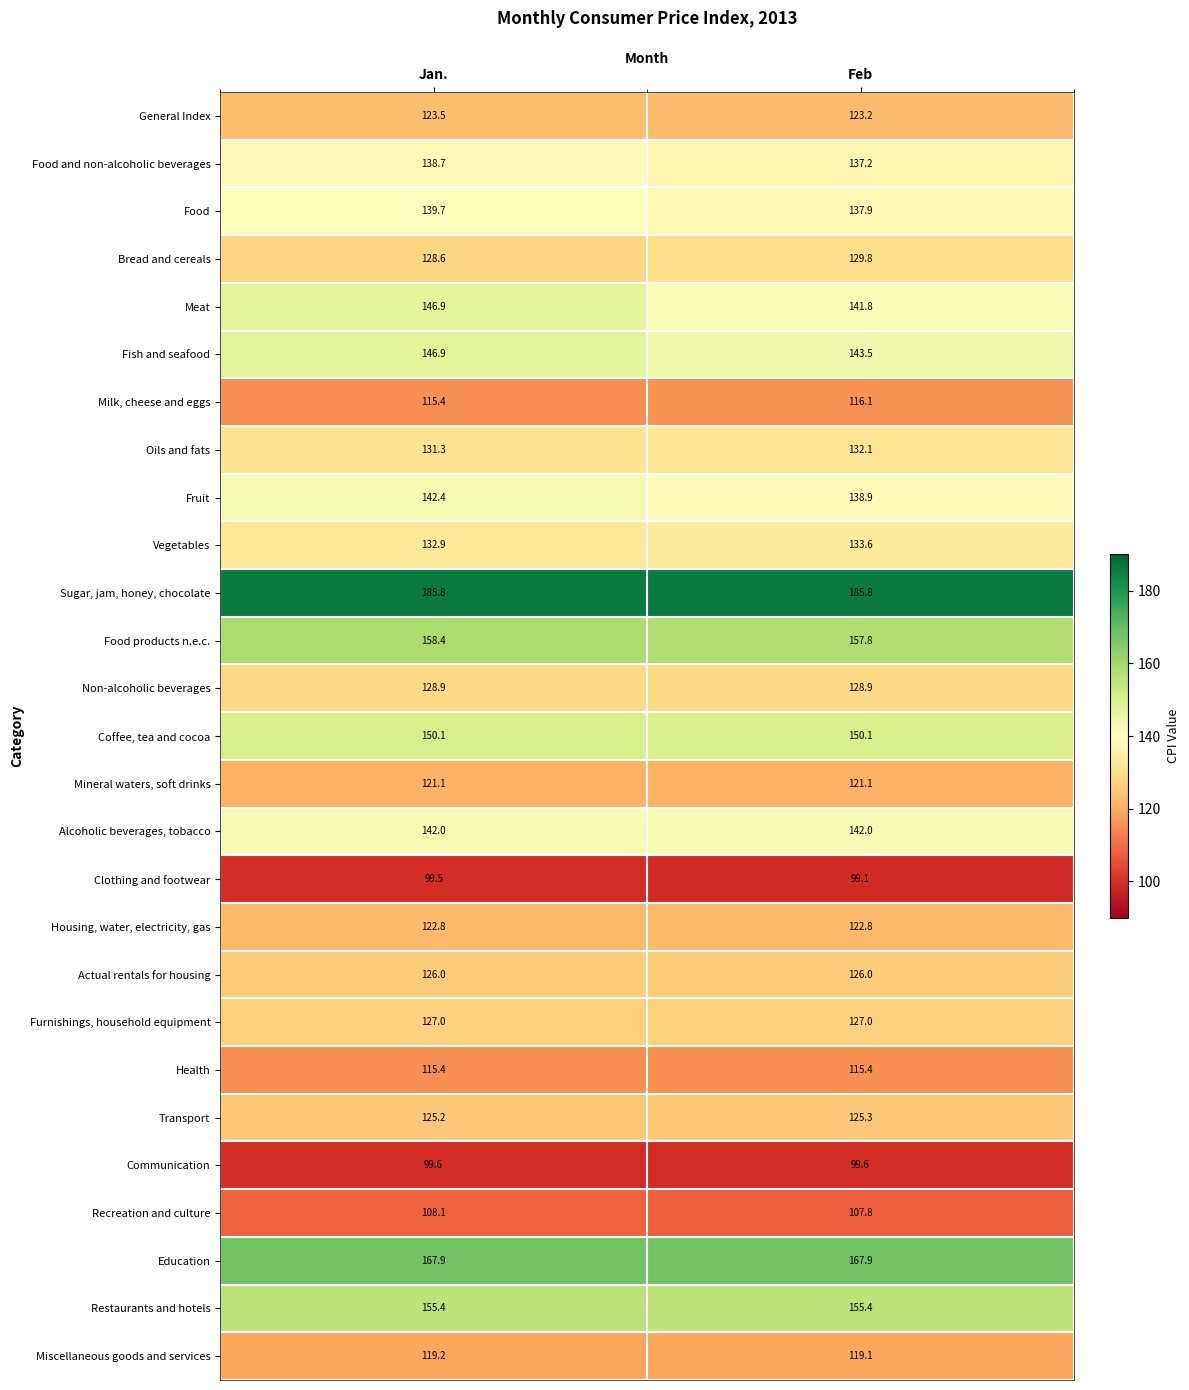

At which label does Food and non-alcoholic beverages first exceed 138?

Jan.